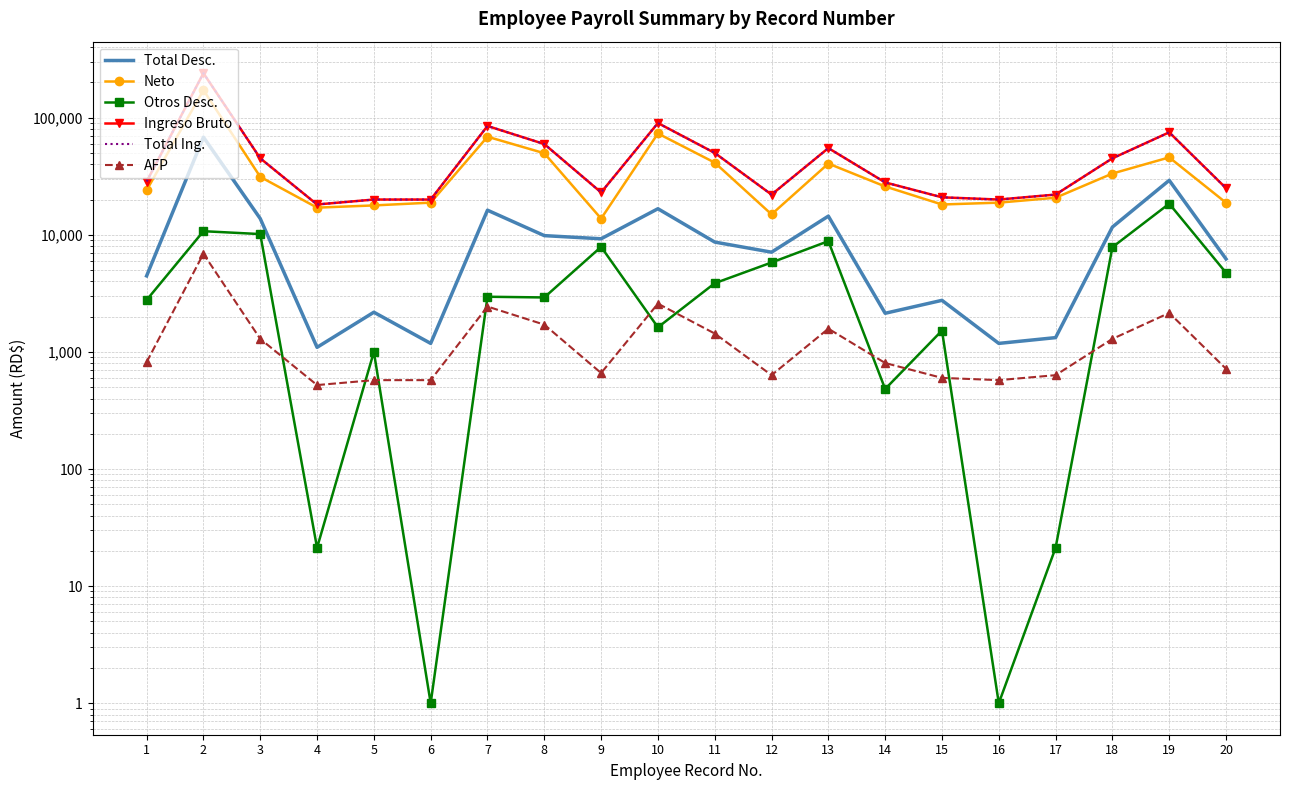

What is the lowest value of the Ingreso Bruto series?

18150.0